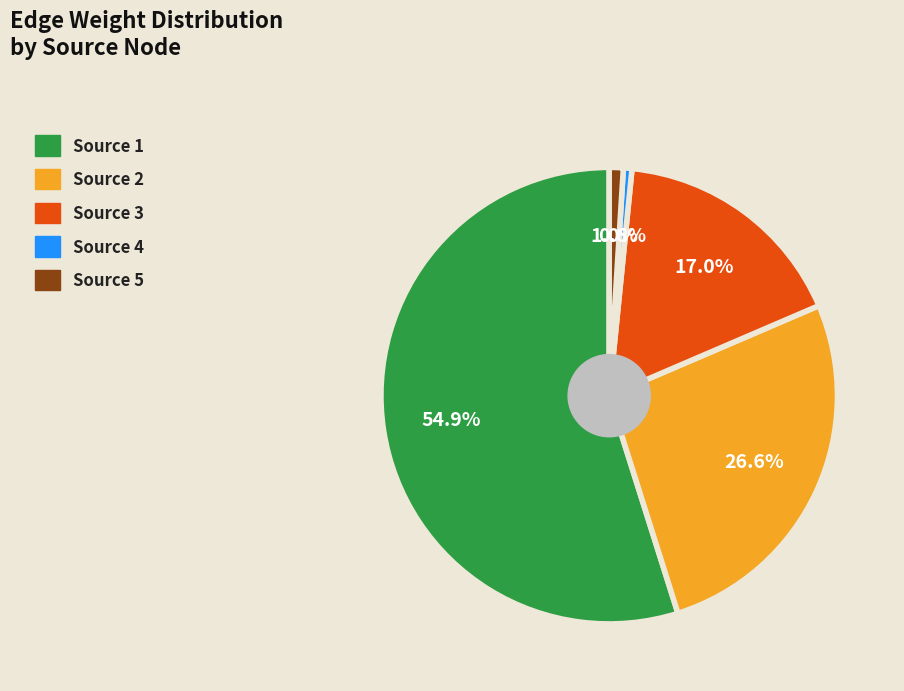

Is there a majority slice in this chart?

Yes